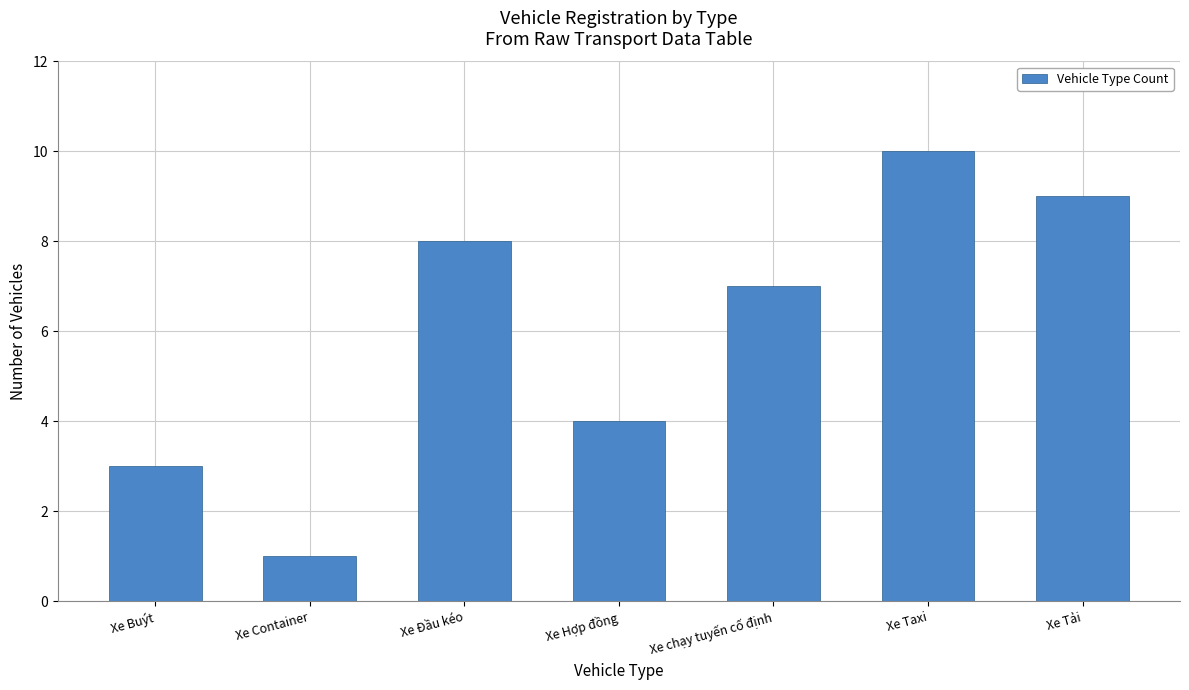

Reading left to right, what are all the values shown in this chart?

3	1	8	4	7	10	9